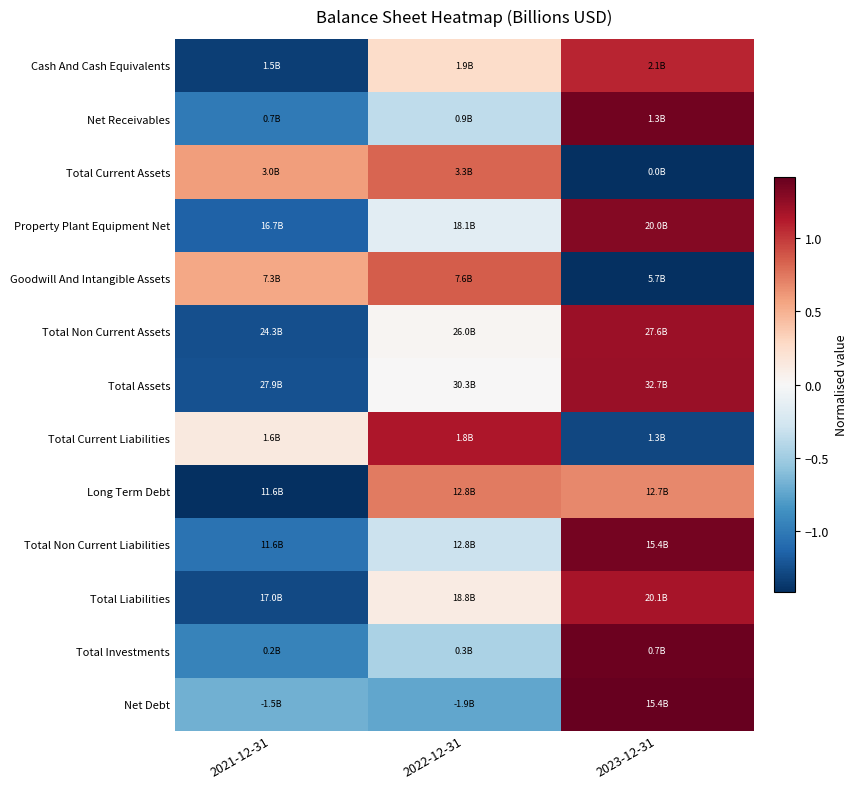

At 2022-12-31, list the series in order from largest to smallest.

Total Current Liabilities, Goodwill And Intangible Assets, Total Current Assets, Long Term Debt, Cash And Cash Equivalents, Total Liabilities, Total Non Current Assets, Total Assets, Property Plant Equipment Net, Total Non Current Liabilities, Net Receivables, Total Investments, Net Debt